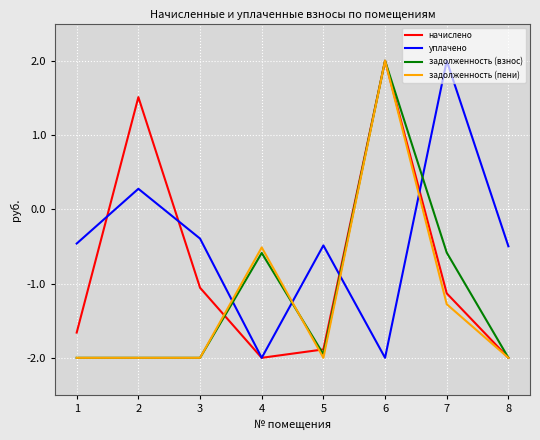

What is the difference between the highest and lowest values at 2?

3.5